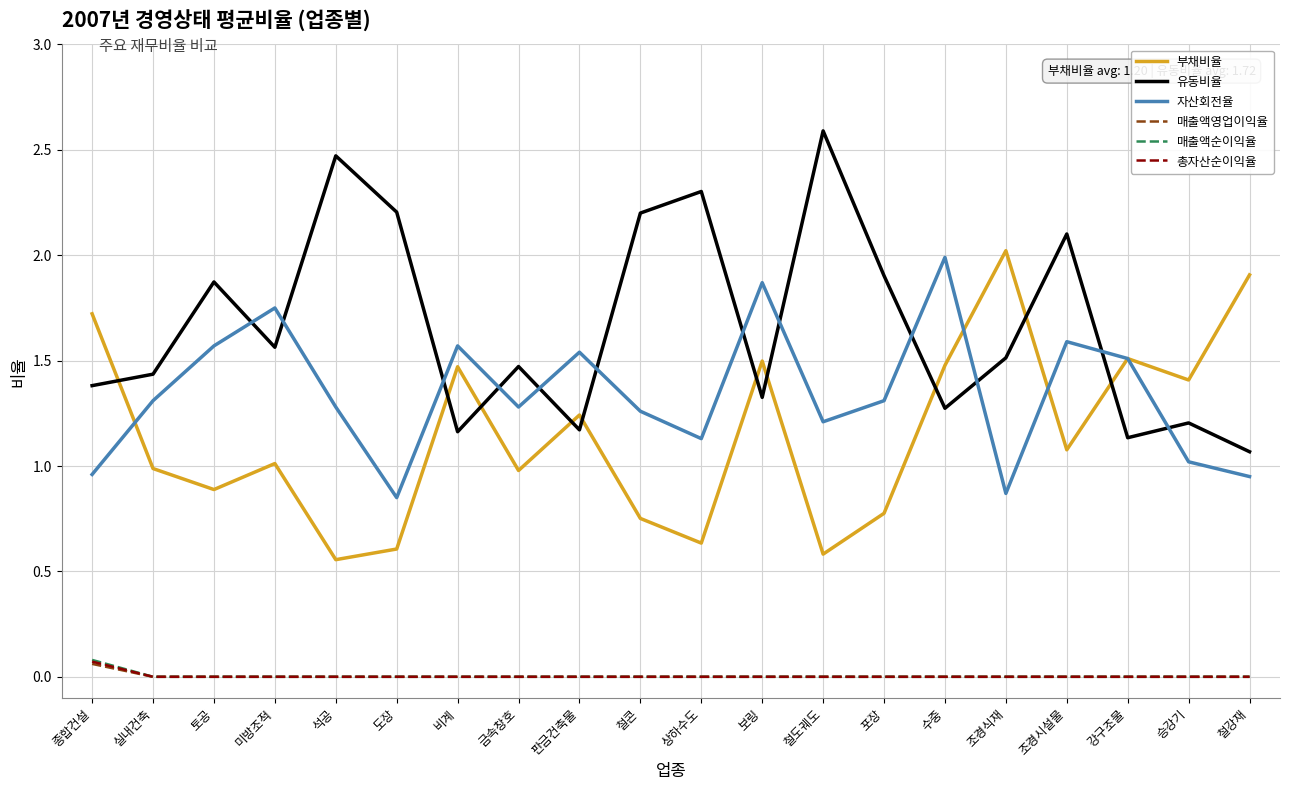

True or false: 부채비율 and 매출액영업이익율 intersect in this chart.

False